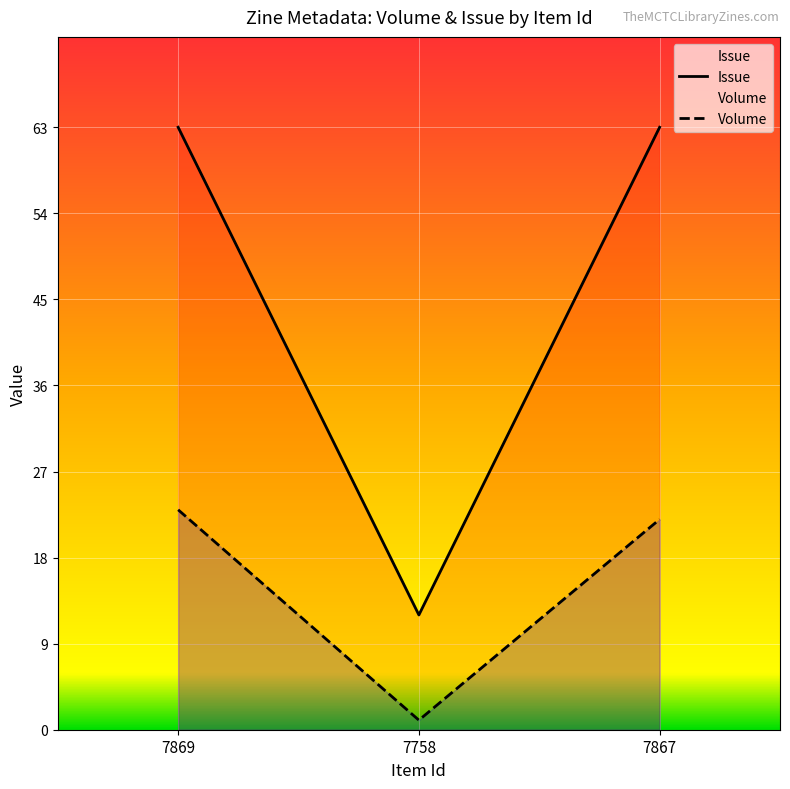

Count the number of data series in this chart.

2